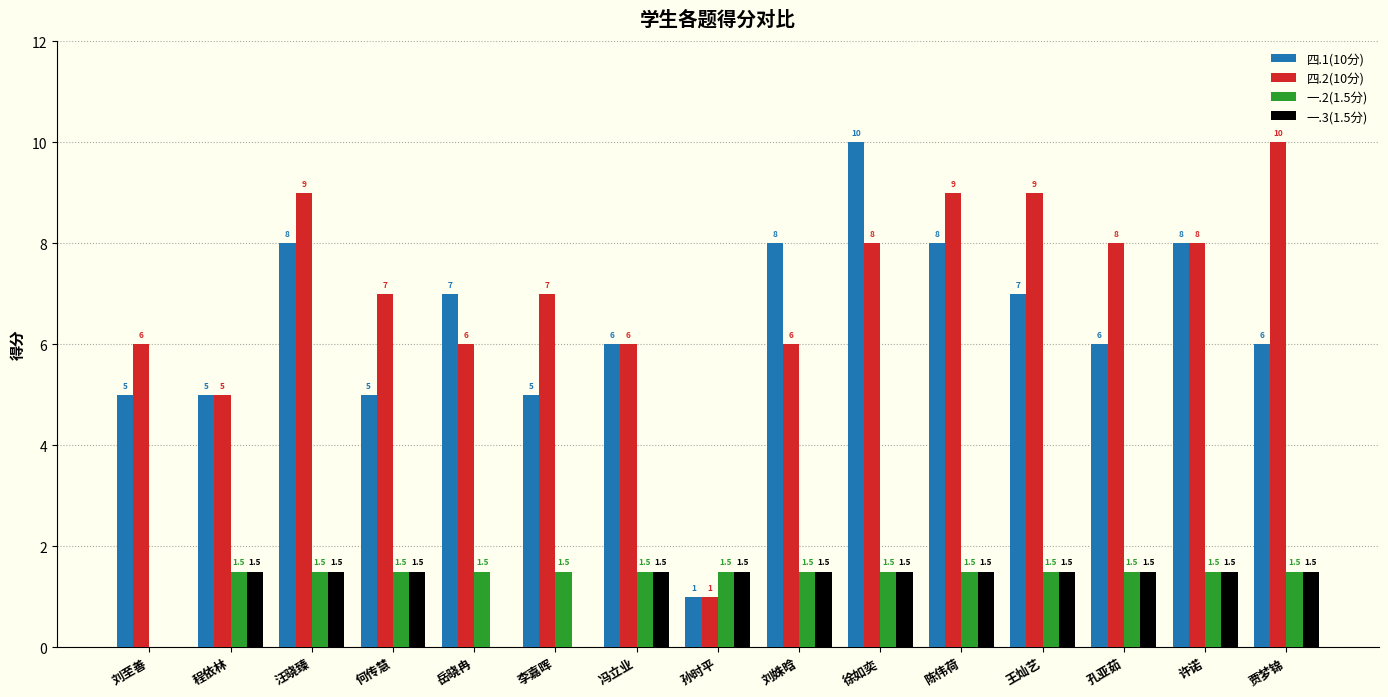

What are all the series names shown in the legend?

四.1(10分), 四.2(10分), 一.2(1.5分), 一.3(1.5分)